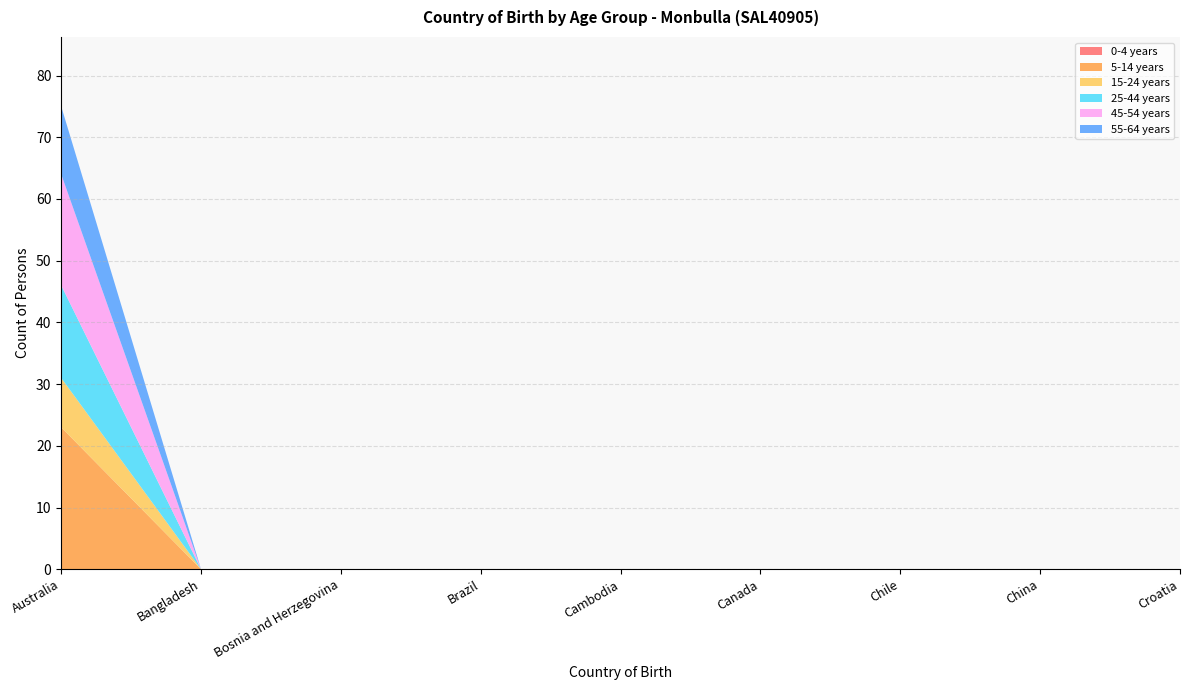

Reading right to left, list all the values displayed in this chart.

0-4 years: 0	0	0	0	0	0	0	0	0
5-14 years: 0	0	0	0	0	0	0	0	23
15-24 years: 0	0	0	0	0	0	0	0	8
25-44 years: 0	0	0	0	0	0	0	0	15
45-54 years: 0	0	0	0	0	0	0	0	18
55-64 years: 0	0	0	0	0	0	0	0	11